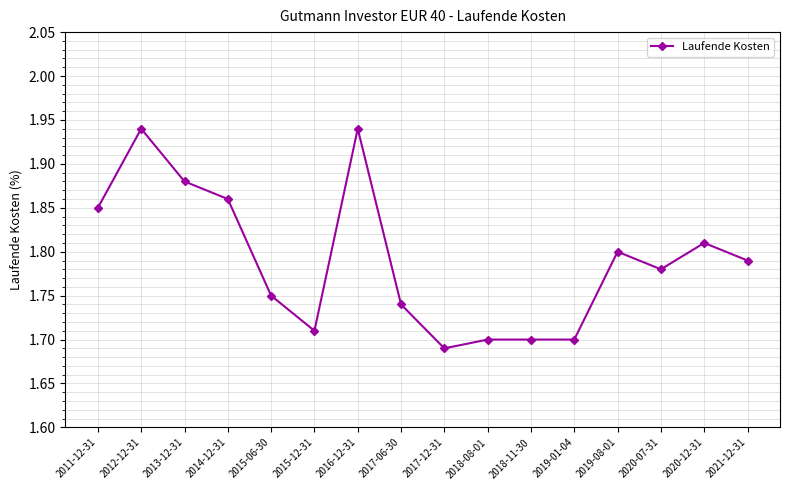

At which category does the data reach its first local peak?

2012-12-31